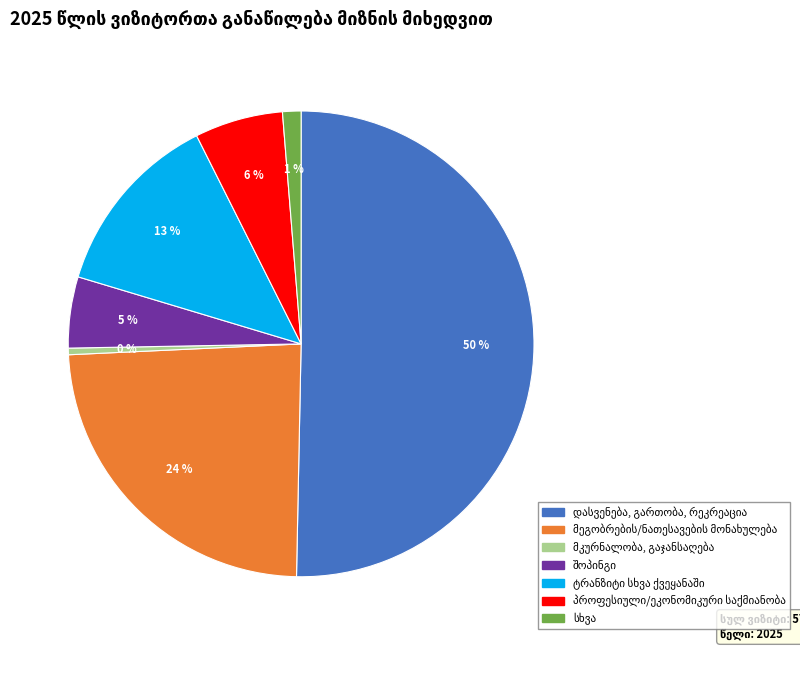

To the nearest percent, what is the average slice percentage?

14%